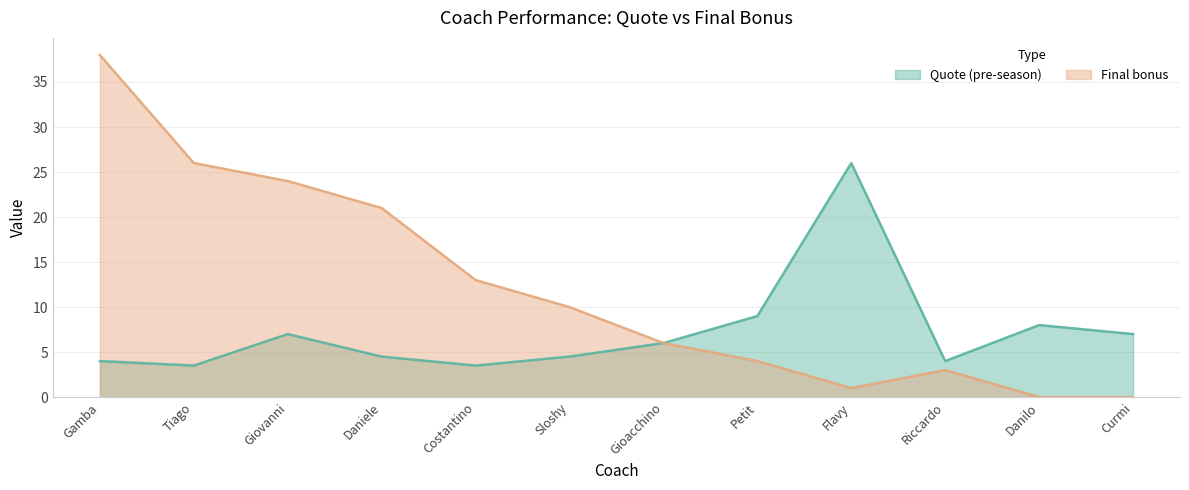

Reading right to left, extract all data points from this chart.

Quote (pre-season): Curmi=7.0	Danilo=8.0	Riccardo=4.0	Flavy=26.0	Petit=9.0	Gioacchino=6.0	Sloshy=4.5	Costantino=3.5	Daniele=4.5	Giovanni=7.0	Tiago=3.5	Gamba=4.0
Final bonus: Curmi=0.0	Danilo=0.0	Riccardo=3.0	Flavy=1.0	Petit=4.0	Gioacchino=6.0	Sloshy=10.0	Costantino=13.0	Daniele=21.0	Giovanni=24.0	Tiago=26.0	Gamba=38.0